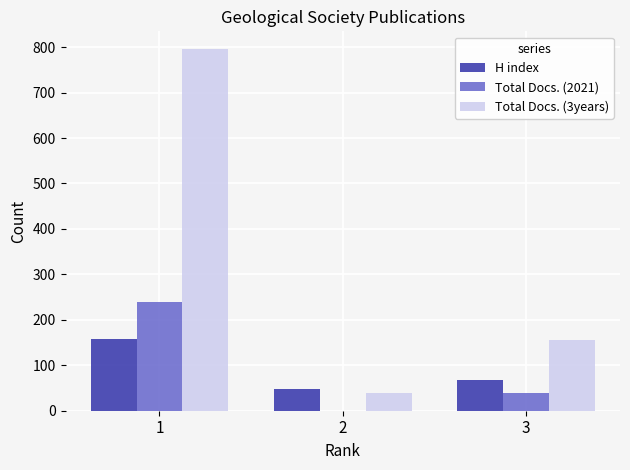

The value of H index at 2 is 47. True or false?

True